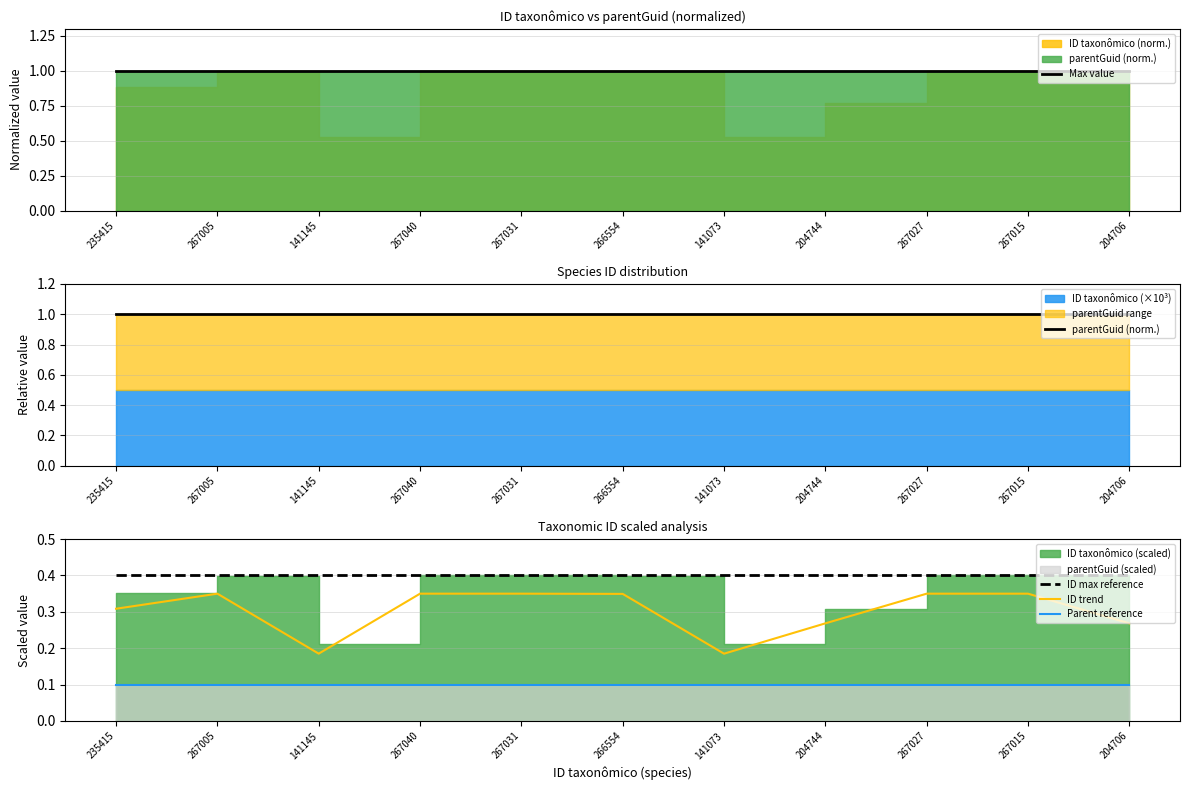

Which category has the lowest value in the ID max reference series?

235415